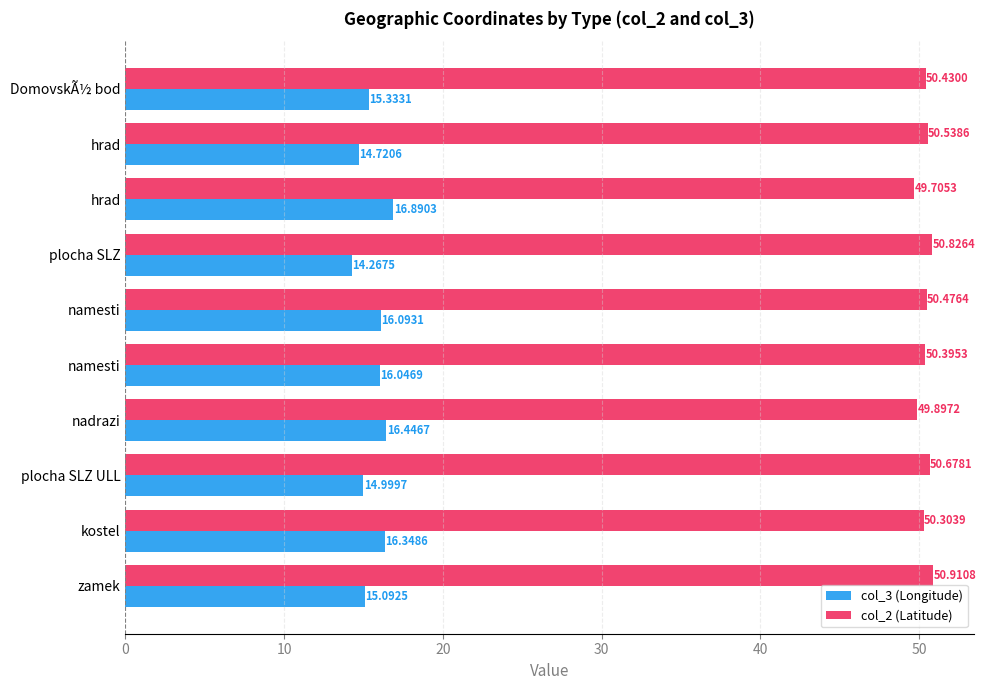

At which category is the sum across all series the highest?

kostel